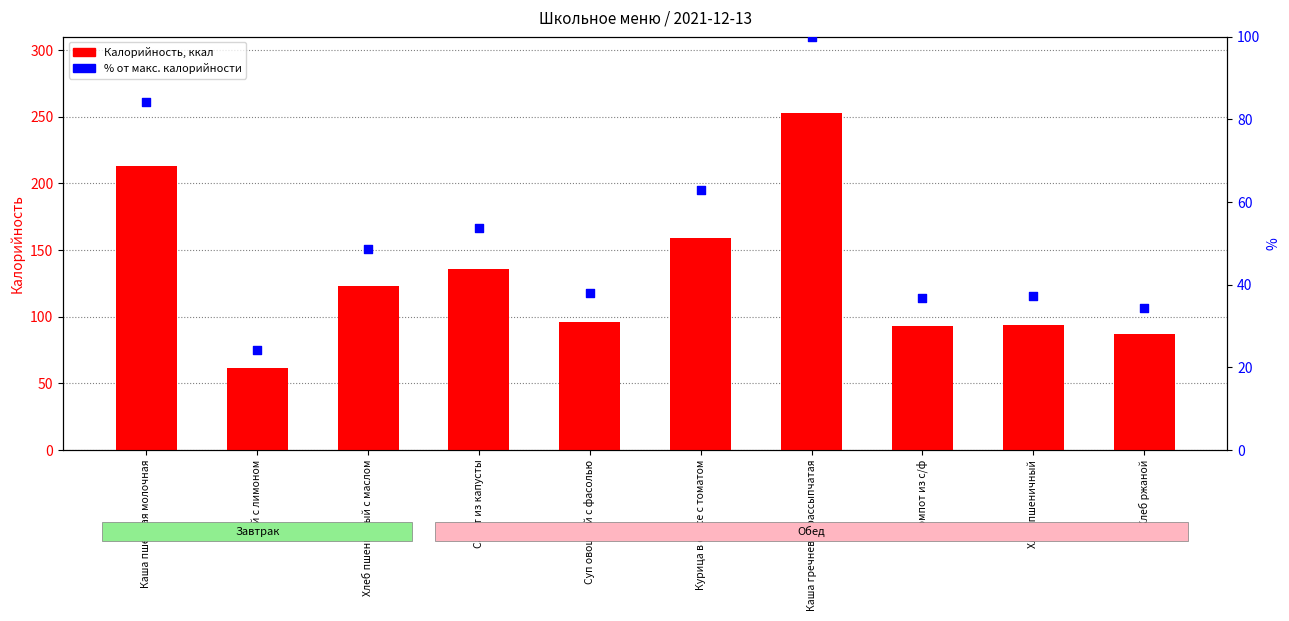

At which category is the sum across all series the highest?

Каша гречневая рассыпчатая